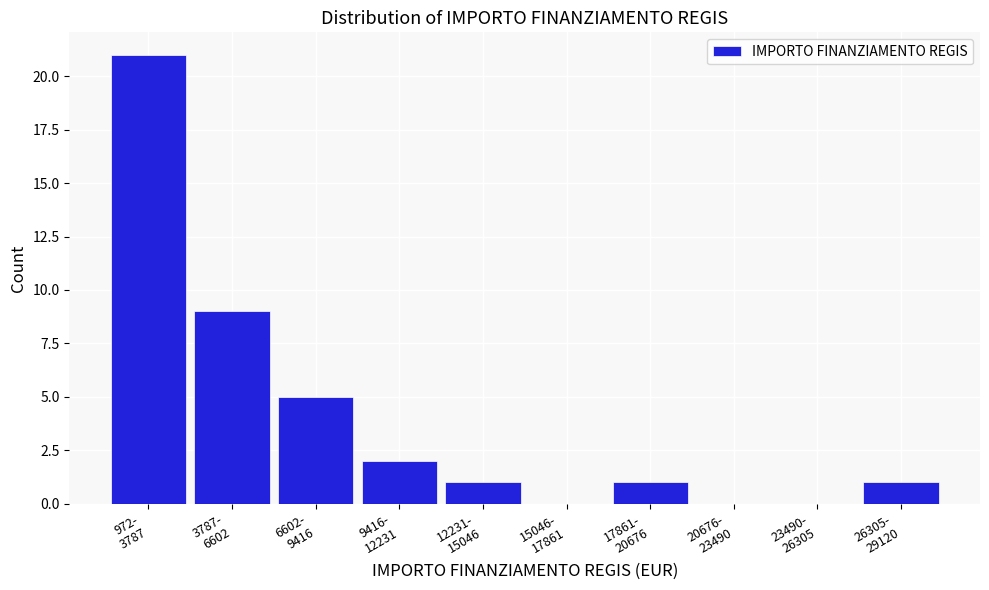

What is the sum of all values?

40